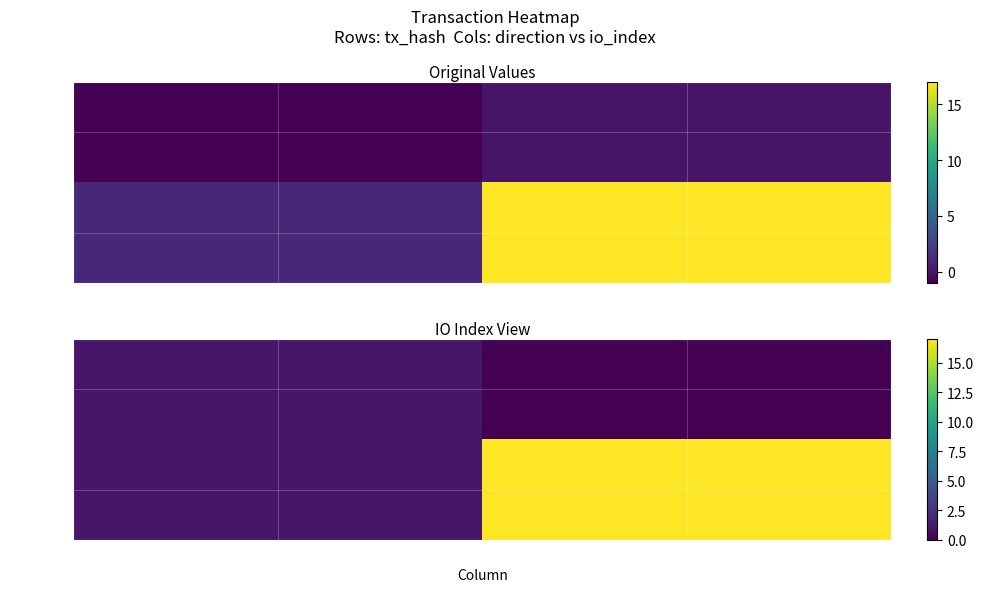

What is the minimum value for 12238800…?

1